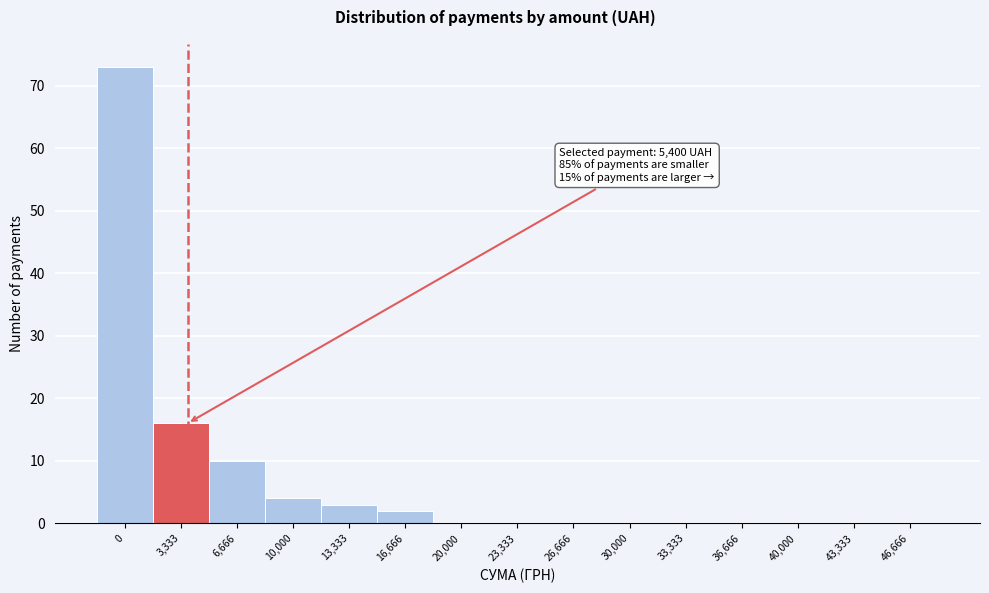

Reading left to right, list all the values displayed in this chart.

0=73	3,333=16	6,666=10	10,000=4	13,333=3	16,666=2	20,000=0	23,333=0	26,666=0	30,000=0	33,333=0	36,666=0	40,000=0	43,333=0	46,666=0